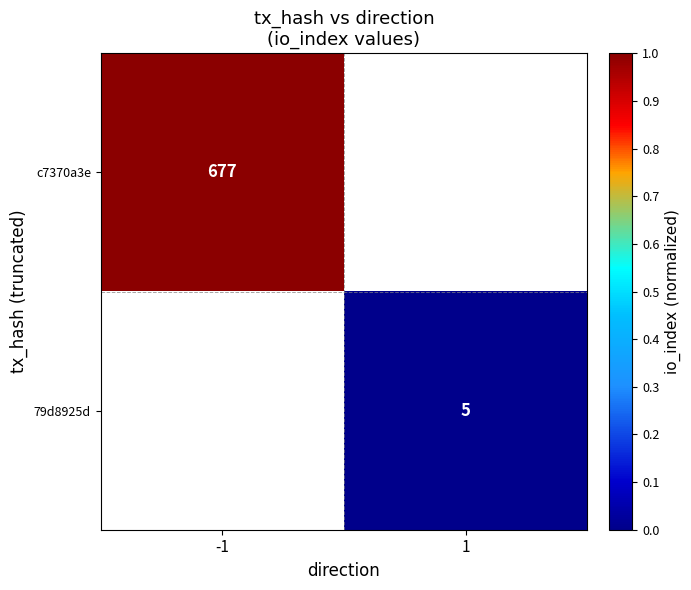

How many data points does each series have?

2